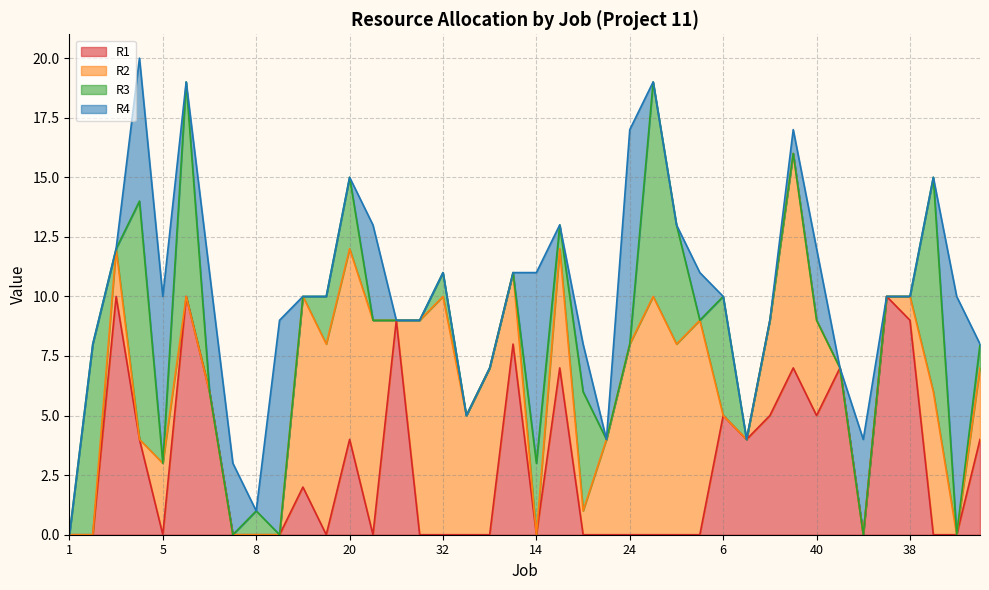

At which label is R3 closest to 5?

16